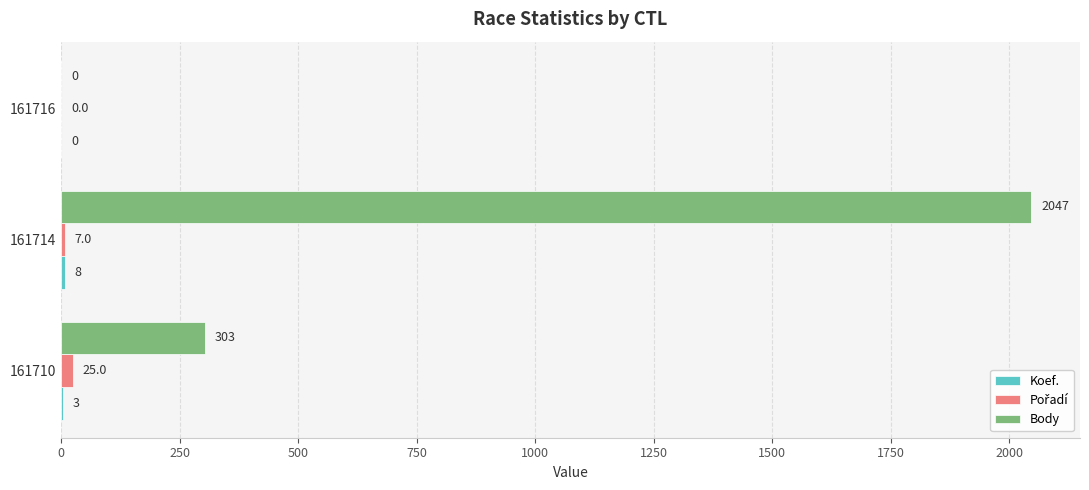

Which series has the largest total across all categories?

Body